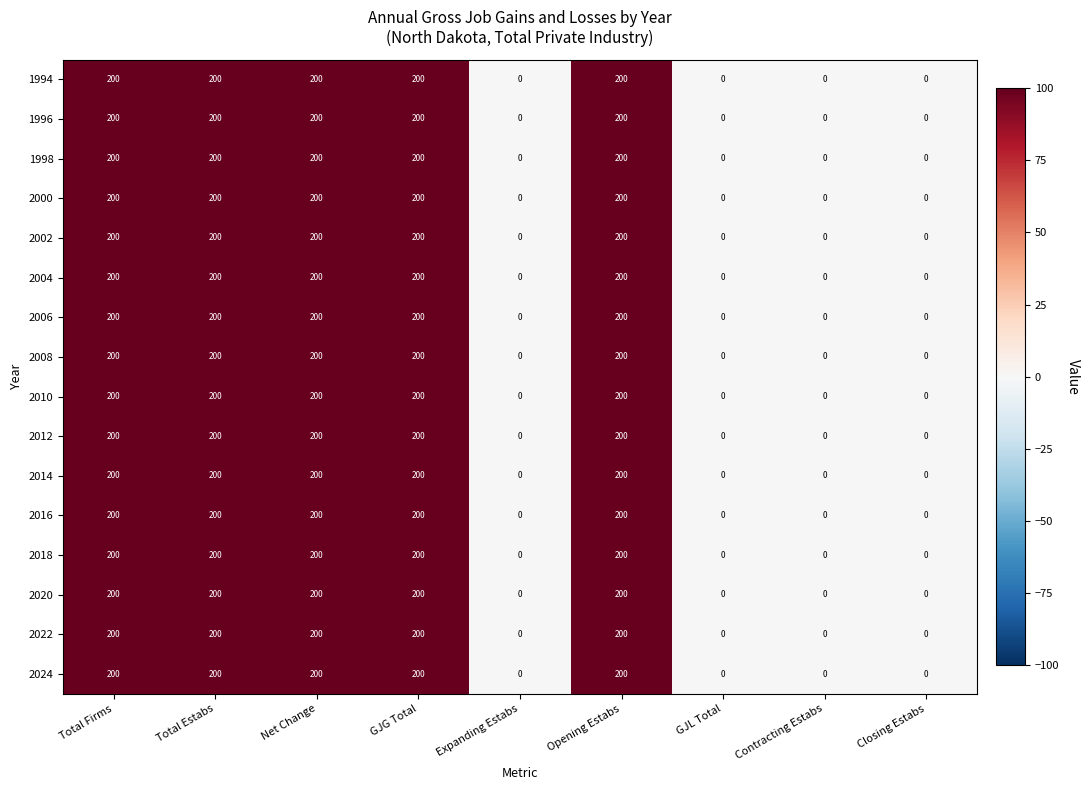

Read the 1996 value at Total Estabs, to the nearest 5.

200